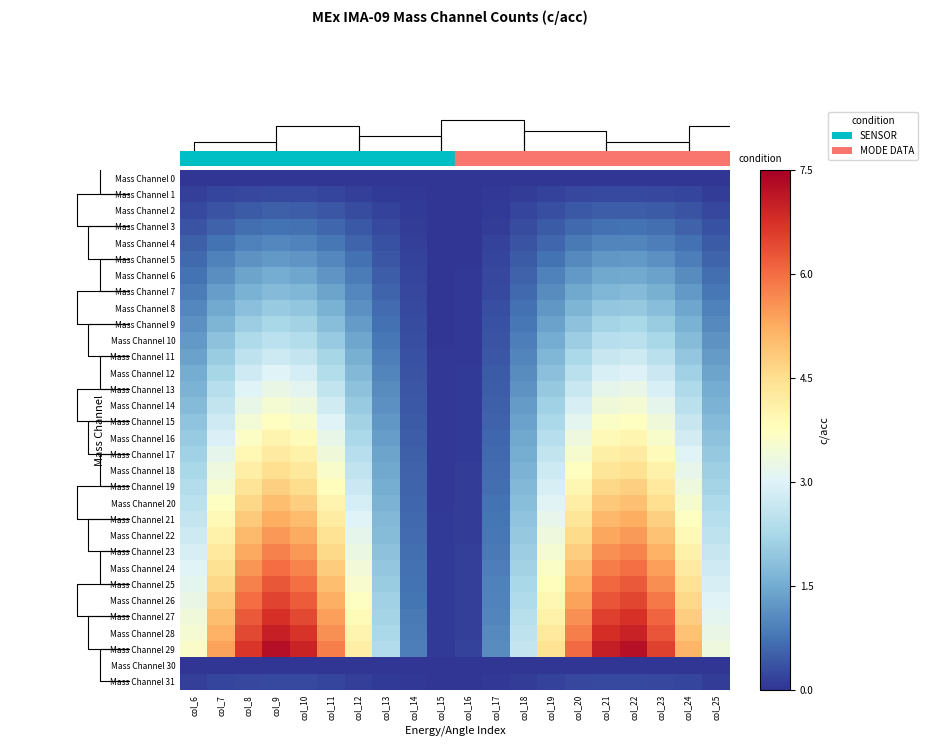

The value of Mass Channel 8 at col_21 is 0.9. True or false?

False